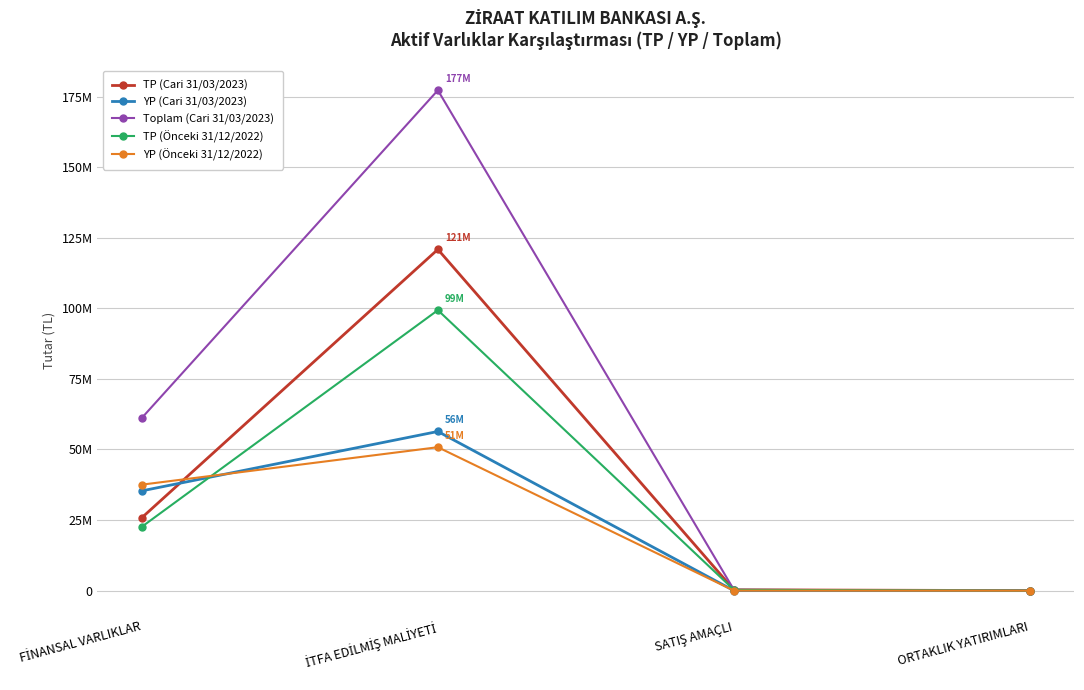

Does the chart have visible grid lines?

Yes